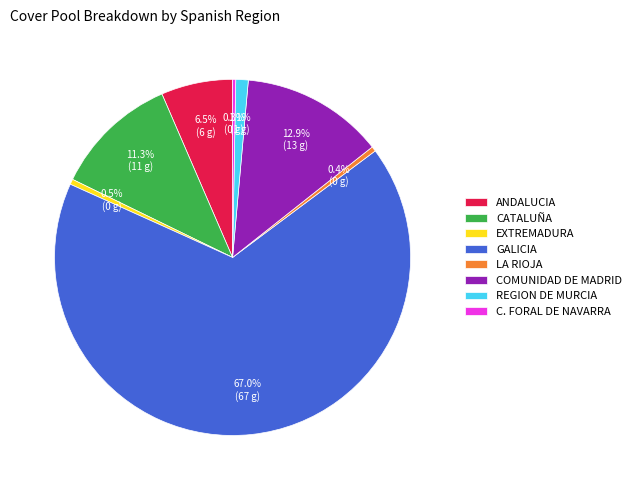

How many slices are in this pie chart?

8